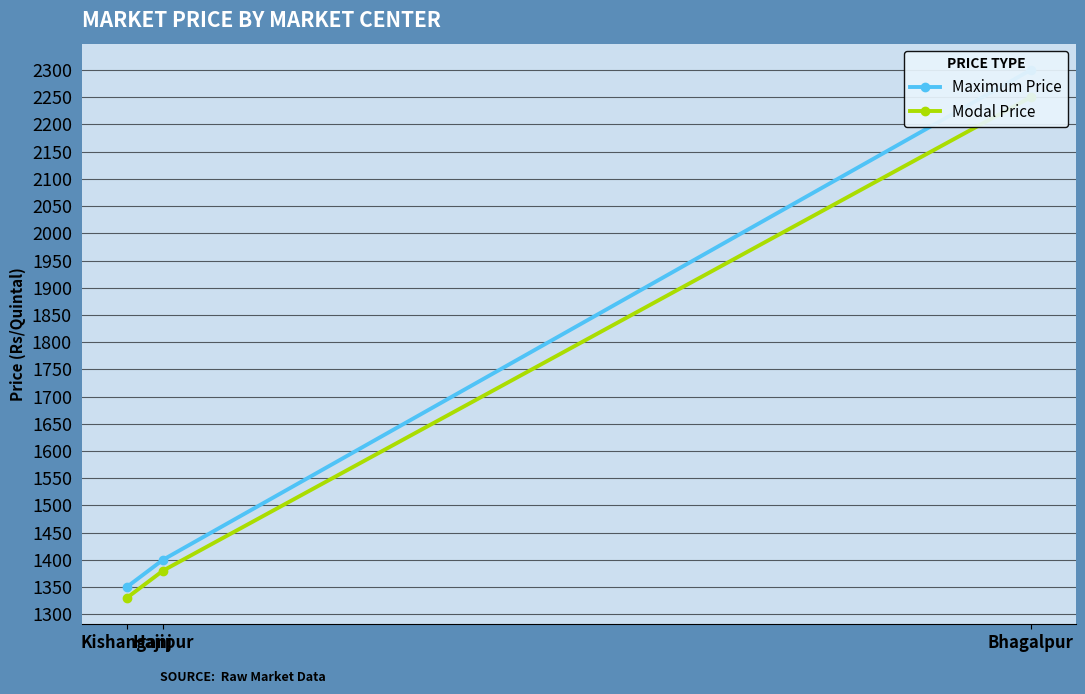

What is the sum of all Modal Price values?

4960